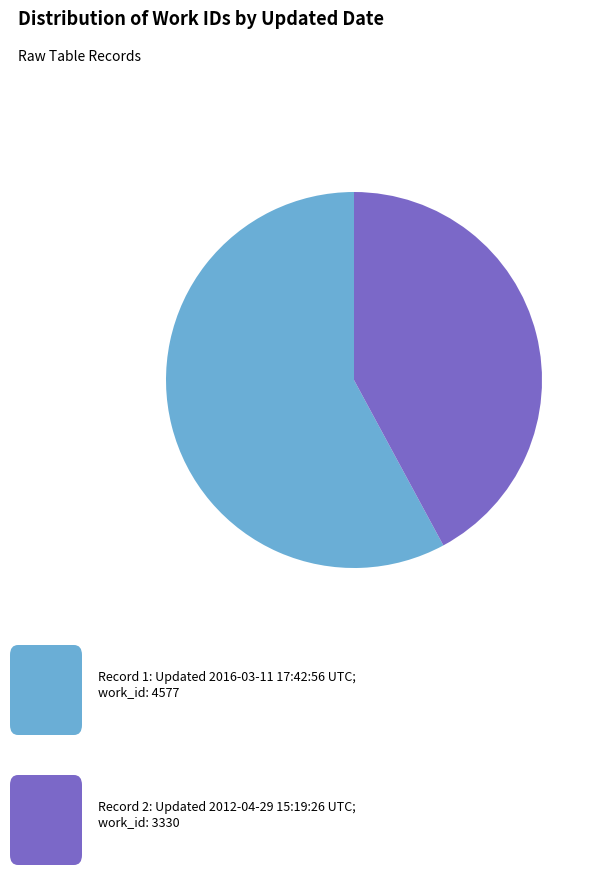

Is there a majority slice in this chart?

Yes